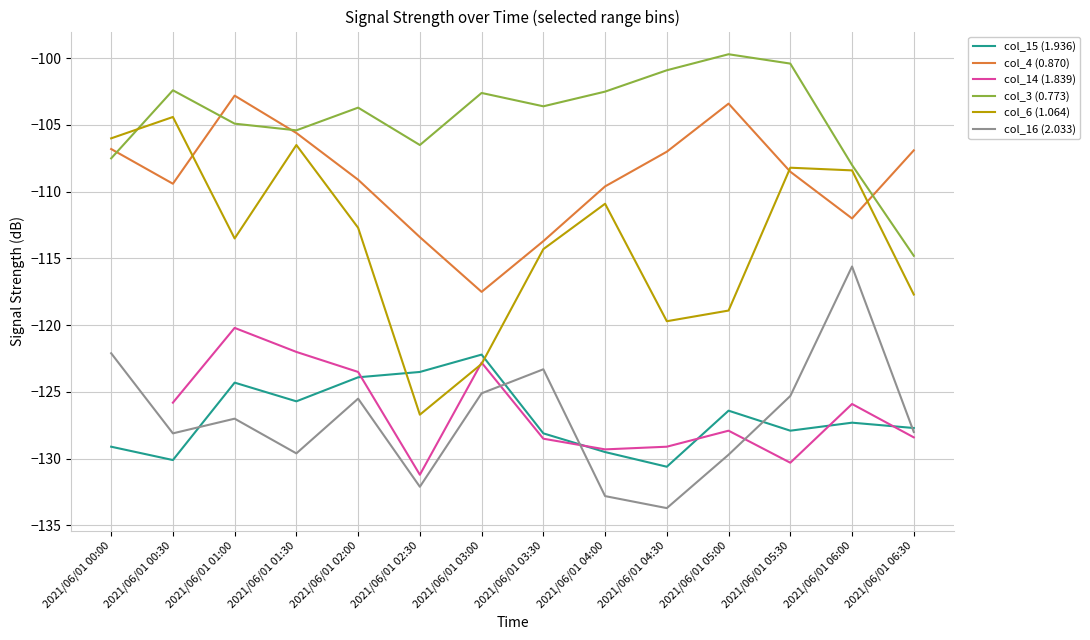

True or false: col_4 (0.870) has more than 2 interior local peaks.

False